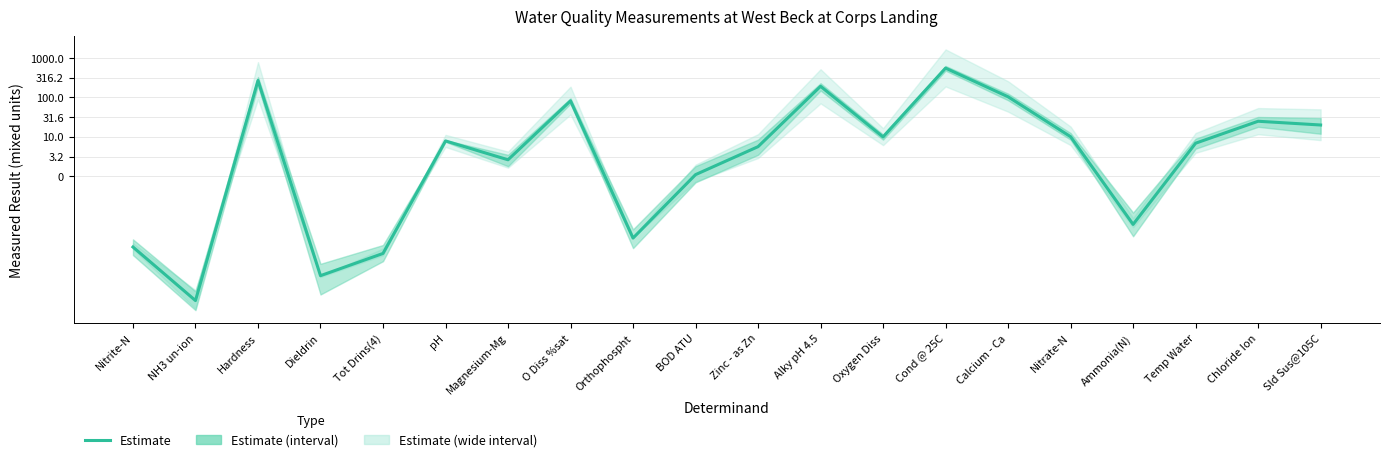

Reading left to right, extract all data points from this chart.

-1.8	-3.2	2.4	-2.5	-2.0	0.9	0.4	1.9	-1.6	0.0	0.8	2.3	1.0	2.7	2.0	1.0	-1.2	0.8	1.4	1.3